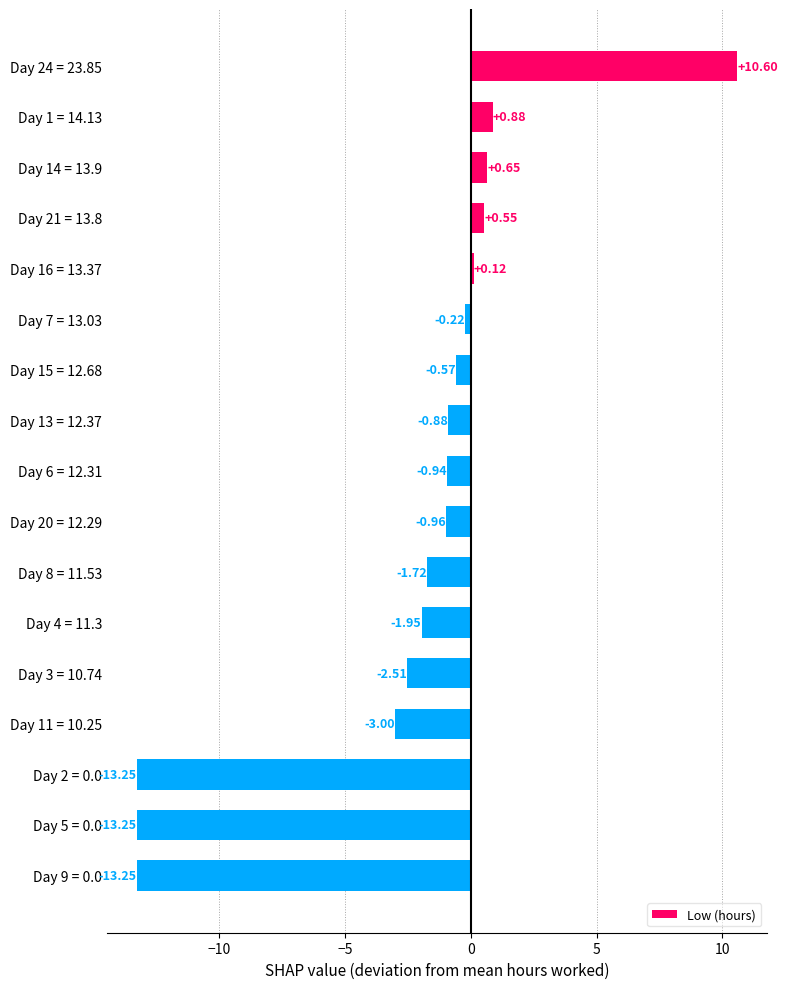

What is the change in value from Day 20 = 12.29 to Day 8 = 11.53?

-0.8